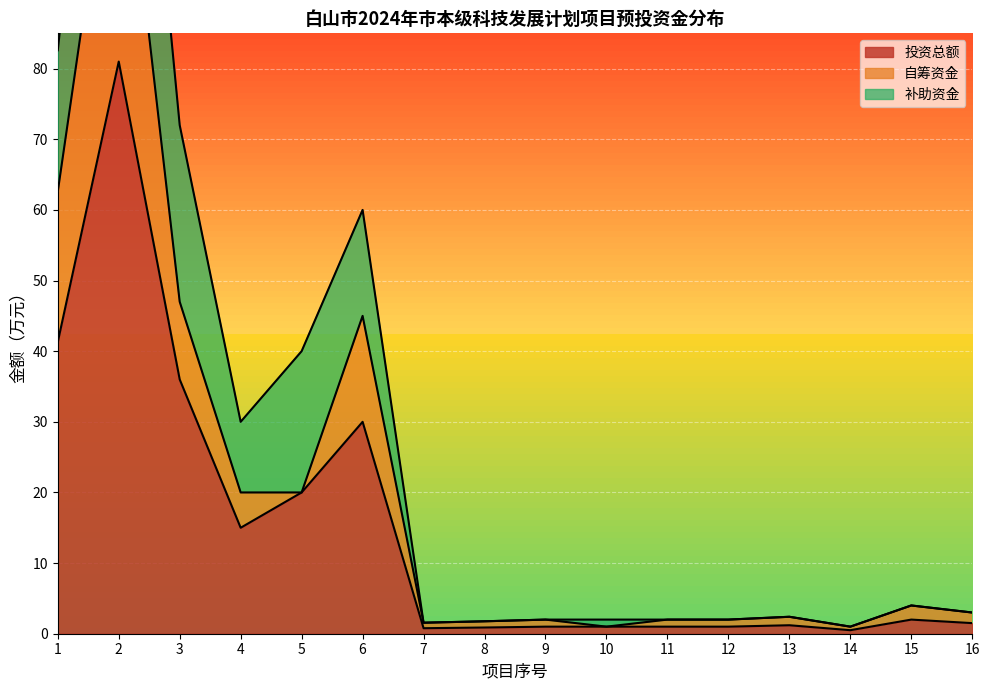

In 自筹资金, how many points are higher than both neighbors (excluding endpoints)?

5